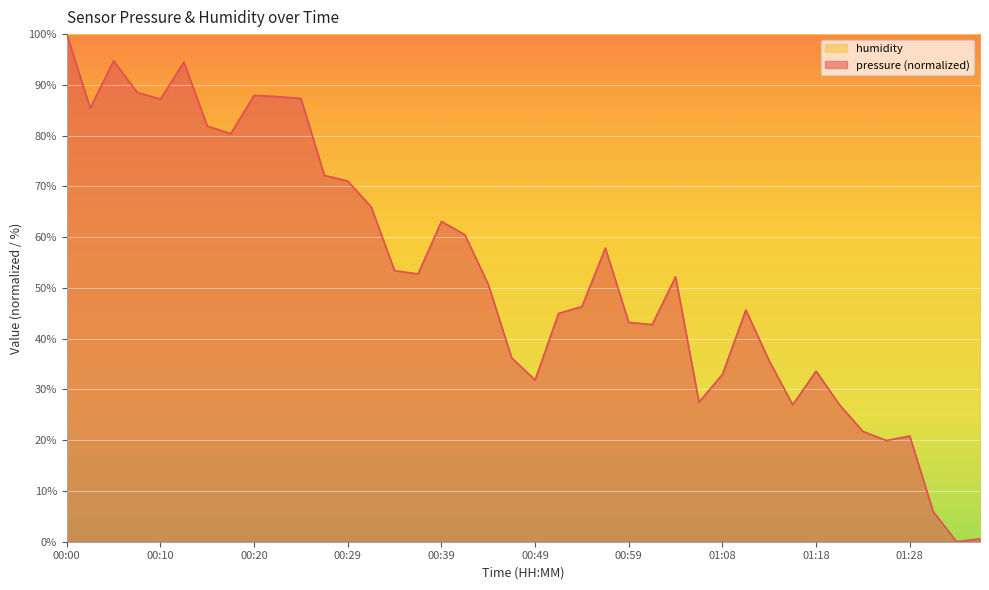

List the labels in order of value, largest first.

00:00, 00:05, 00:12, 00:08, 00:20, 00:22, 00:25, 00:10, 00:02, 00:15, 00:17, 00:27, 00:29, 00:32, 00:39, 00:42, 00:56, 00:34, 00:37, 01:03, 00:44, 00:54, 01:11, 00:51, 00:59, 01:01, 00:46, 01:13, 01:18, 01:08, 00:49, 01:06, 01:16, 01:20, 01:23, 01:28, 01:25, 01:30, 01:35, 01:33